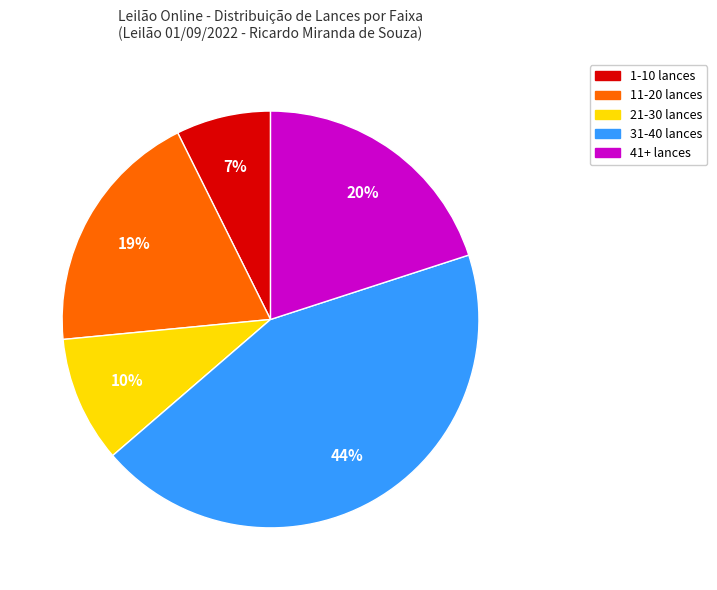

To the nearest percent, what is the average slice percentage?

20%